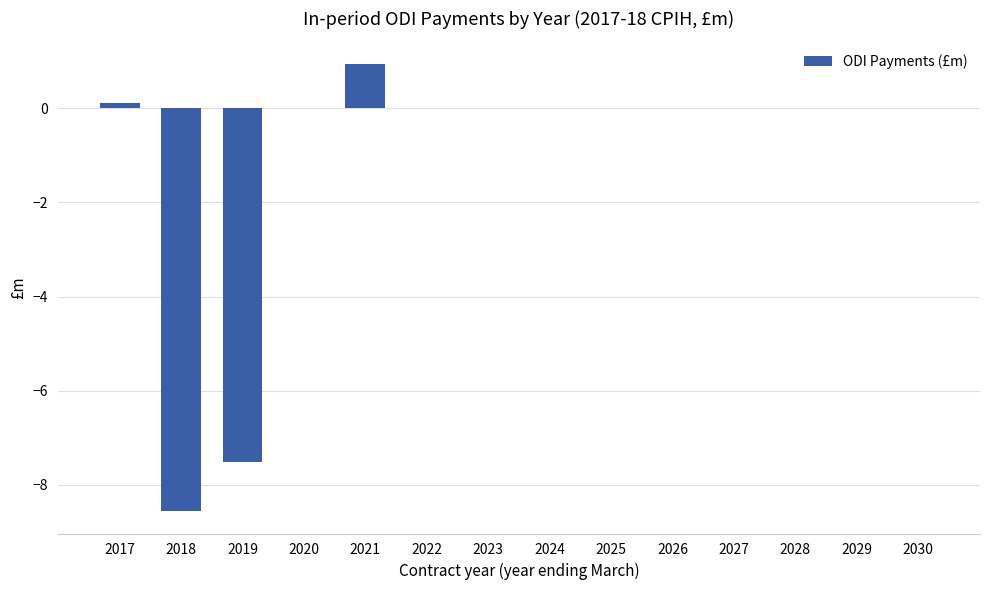

Is it true that the value at 2022 is -5.8?

False